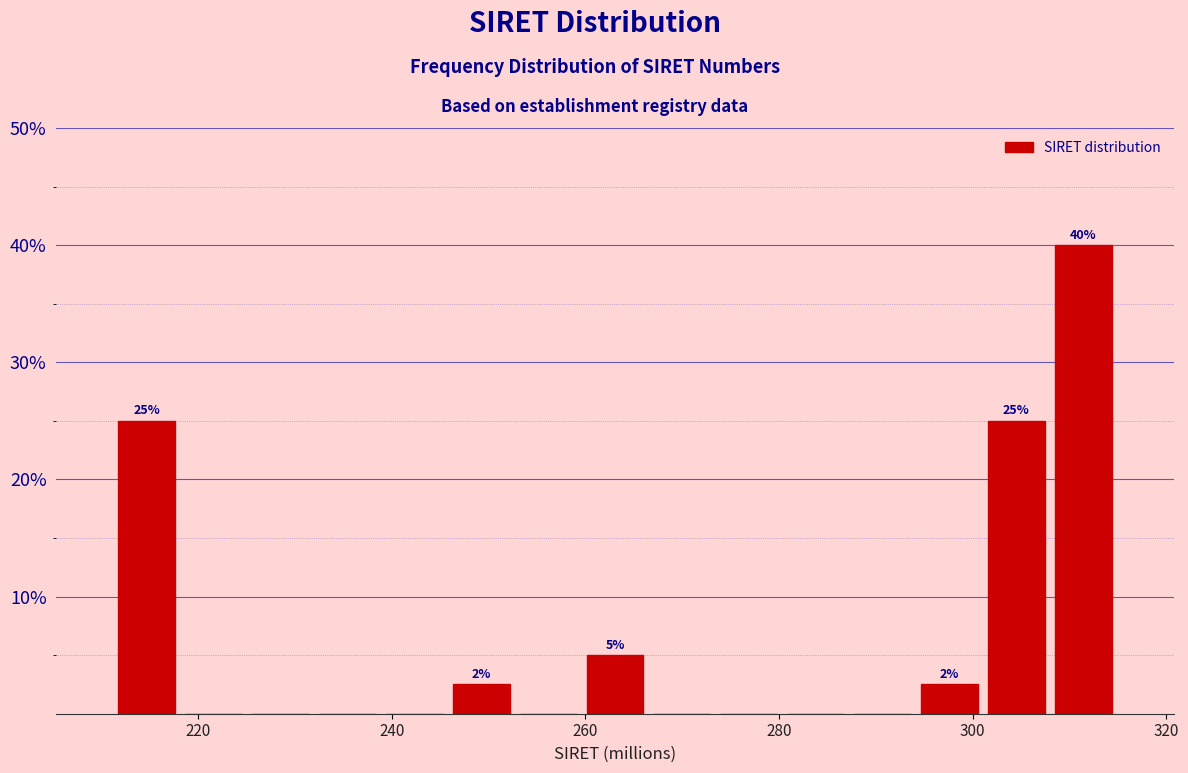

Around what value on the x-axis is the tallest bar? Give the approximate position of its centre, as read against the axis.

312